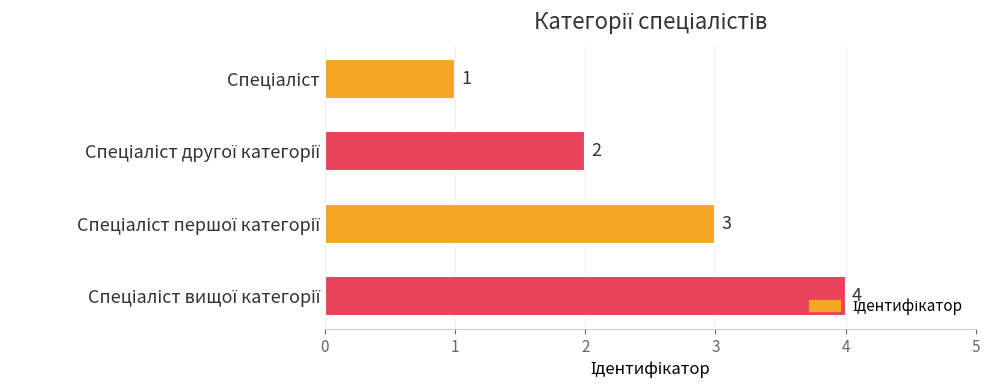

What is the value of the 2nd bar from the top?

2